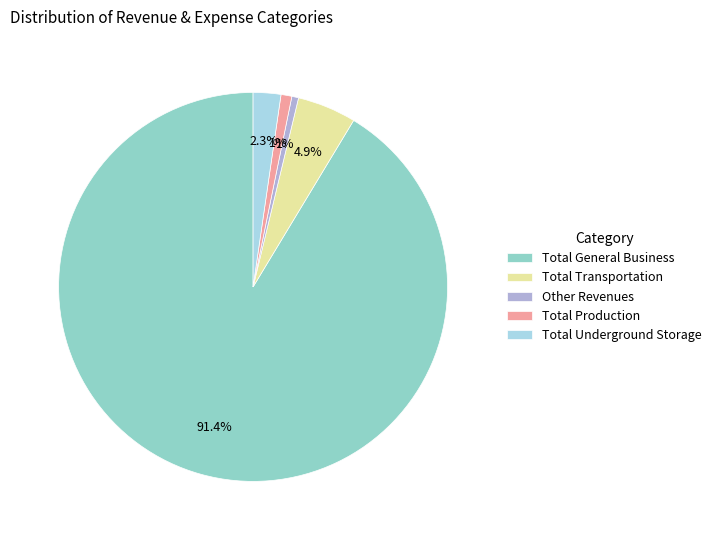

To the nearest percent, what is the difference between the Other Revenues and Total Transportation slice percentages?

4%